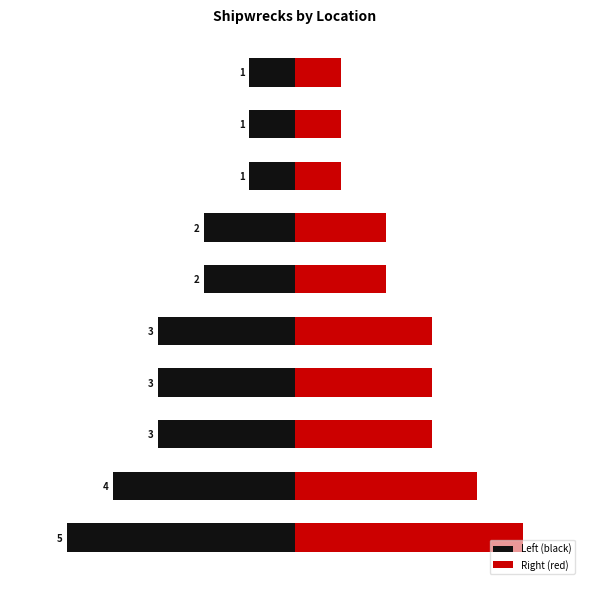

Are the bars grouped side by side (vs. stacked)?

Yes